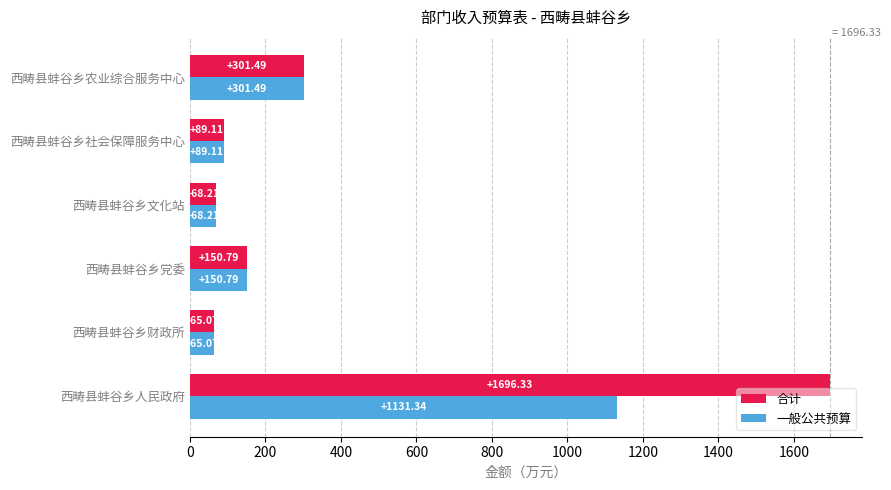

What is the difference between the maximum and minimum values in the 合计 series?

1631.3